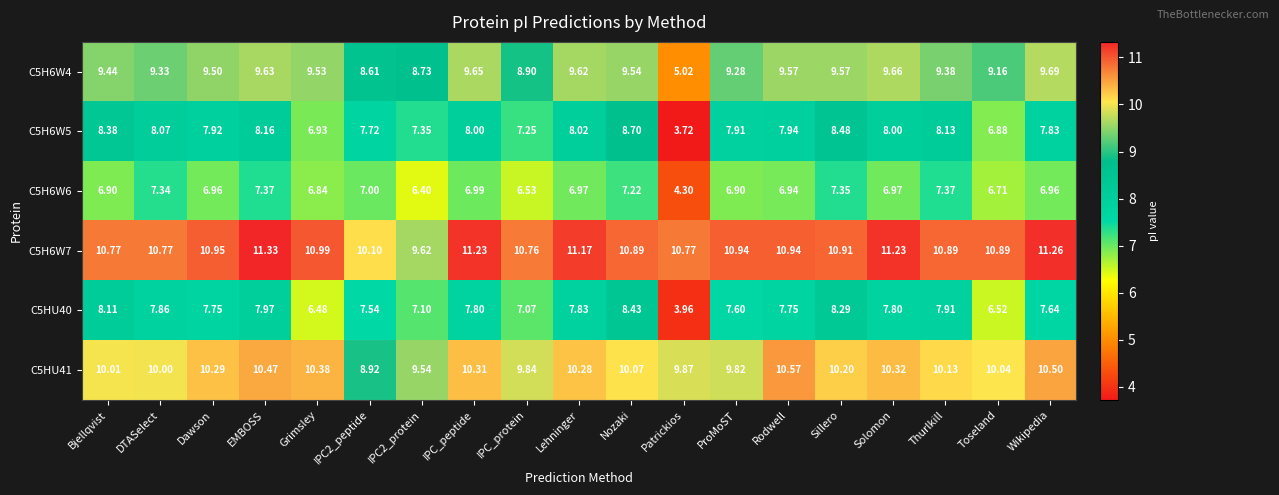

Where is C5H6W6 nearest to the value 5?

Patrickios